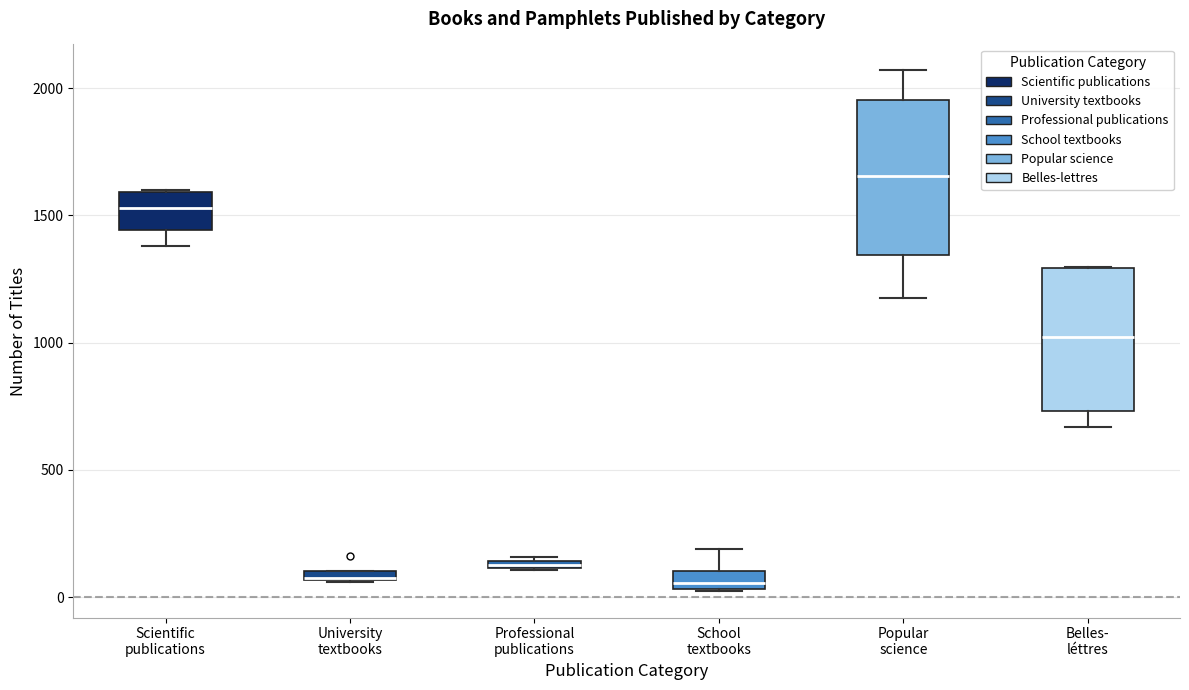

Where is the upper edge of the box for Professional publications on the y-axis? The values are not printed on the chart, so give them approximately, as read against the axis.

150